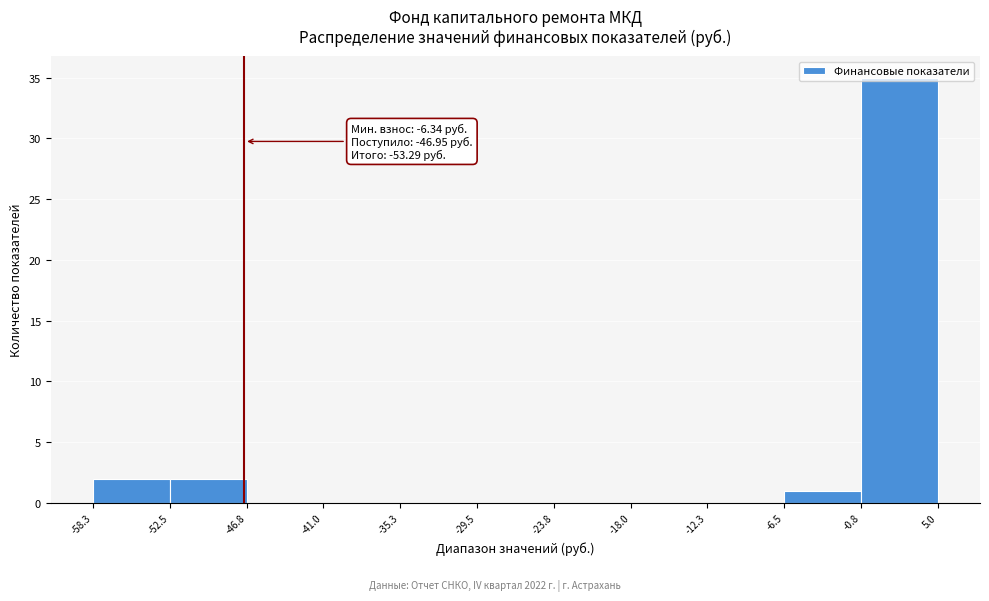

Which range on the x-axis has the tallest bar?

-0.8 to 5.0